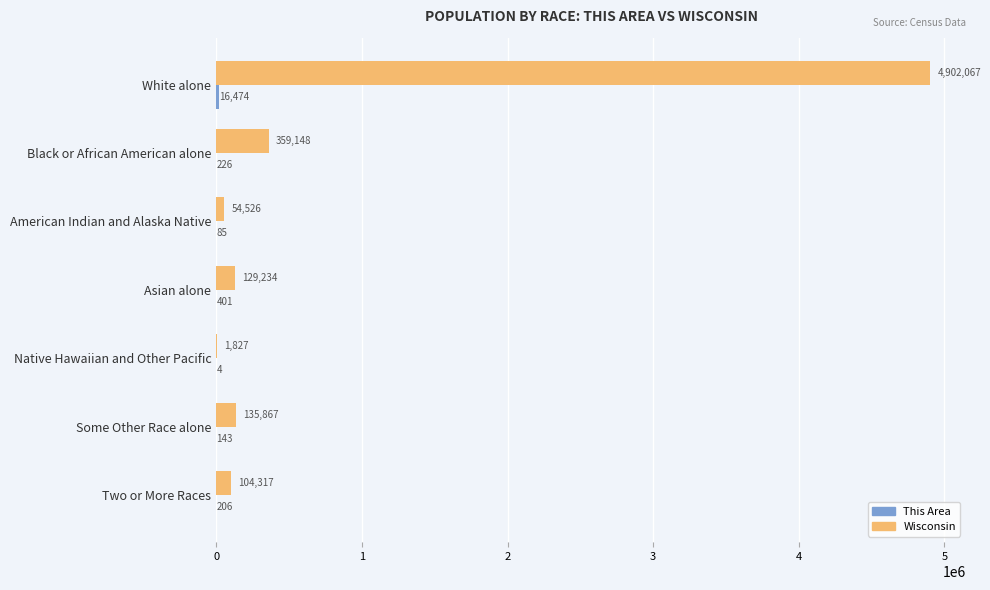

What is the sum of all Wisconsin values?

5686986